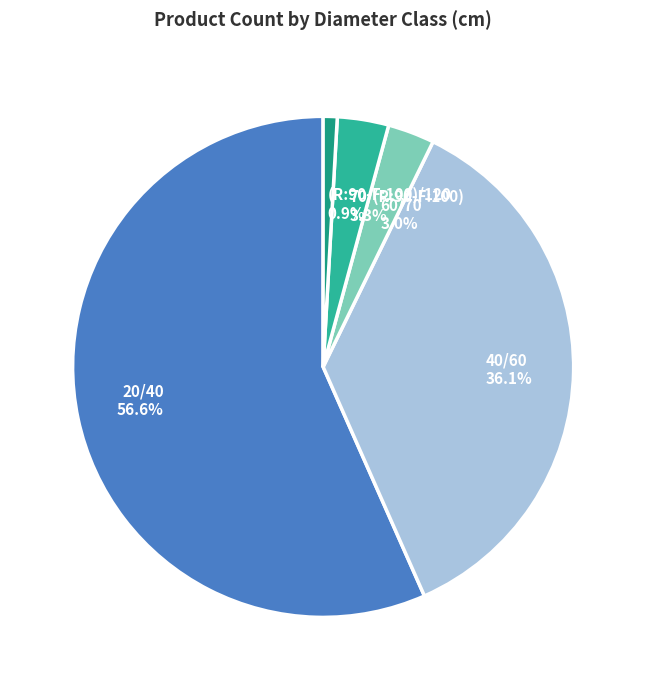

Approximately how many times larger is the value at 40/60 compared to 70/(R:90-F:100)?

10.9